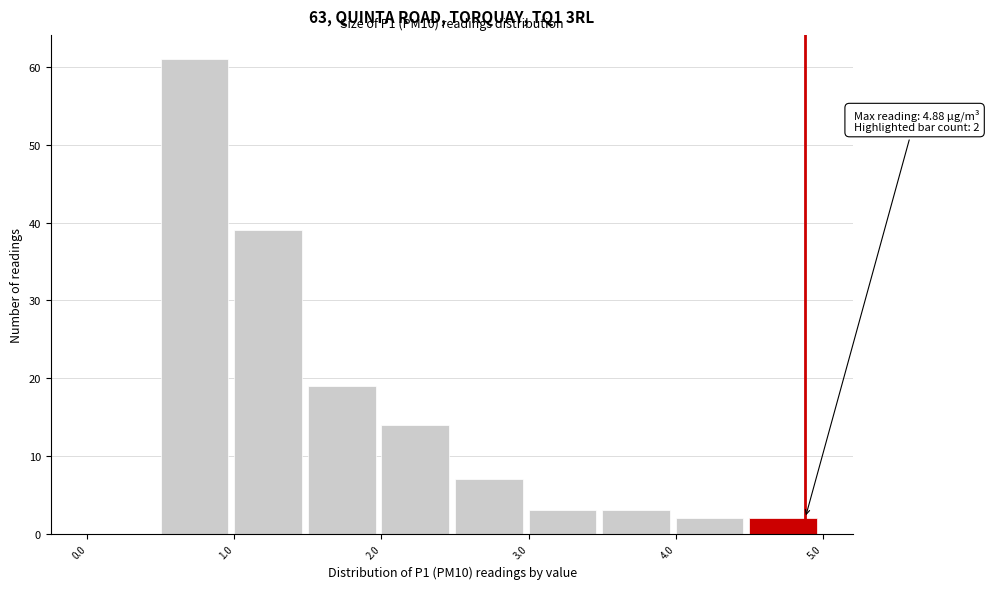

Over which range of the x-axis is the bar tallest?

0.5 to 1.0